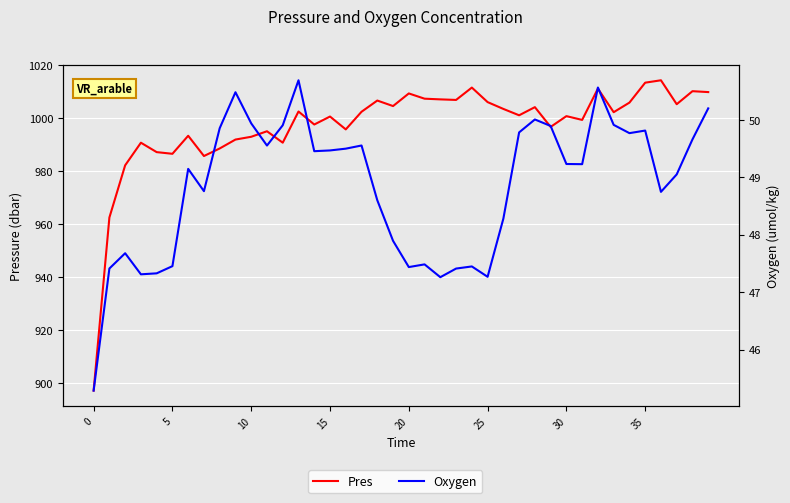

True or false: Pres and Oxygen cross at least once.

False